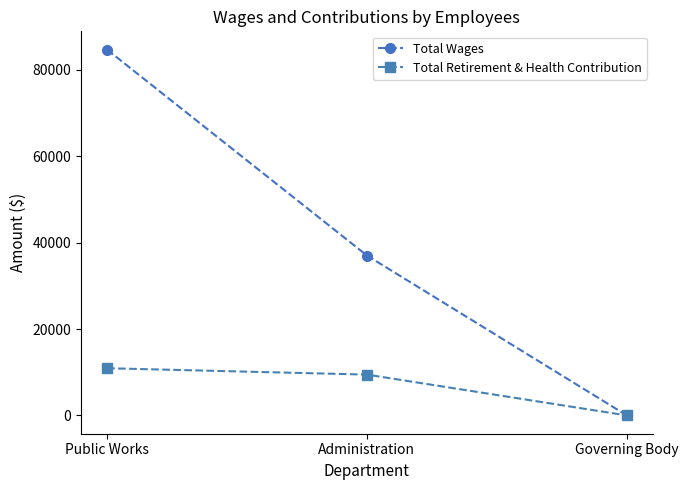

The Total Retirement & Health Contribution series shows 12652 at Administration. True or false?

False